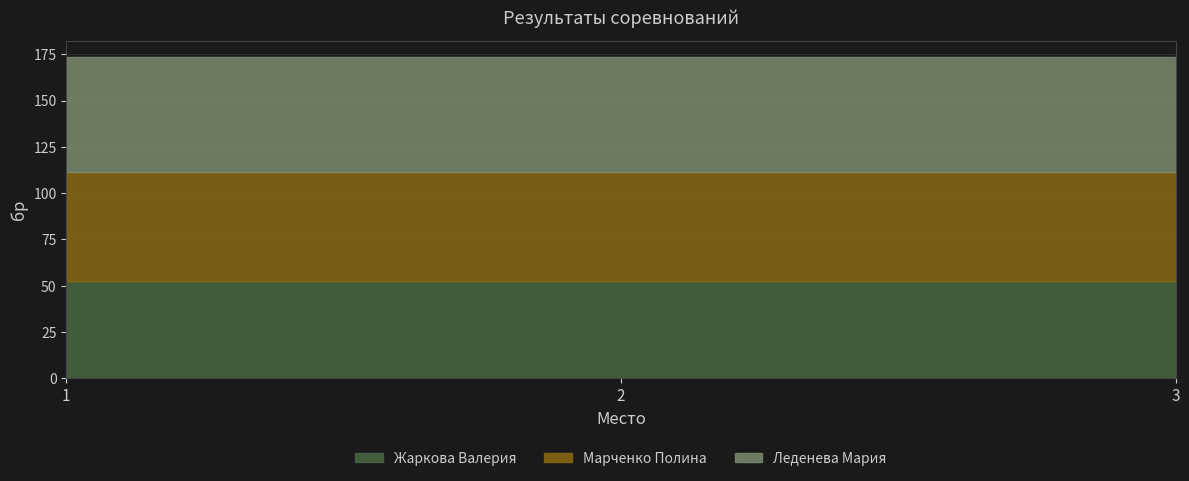

At how many categories does at least one series exceed 53?

3